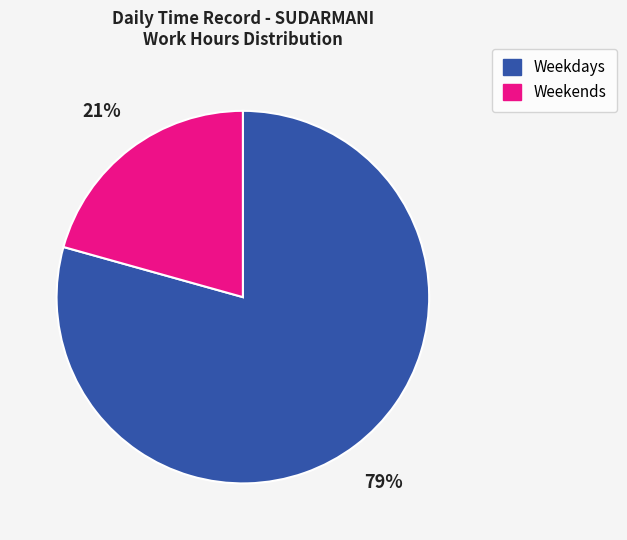

To the nearest percent, what portion does Weekdays represent?

79%